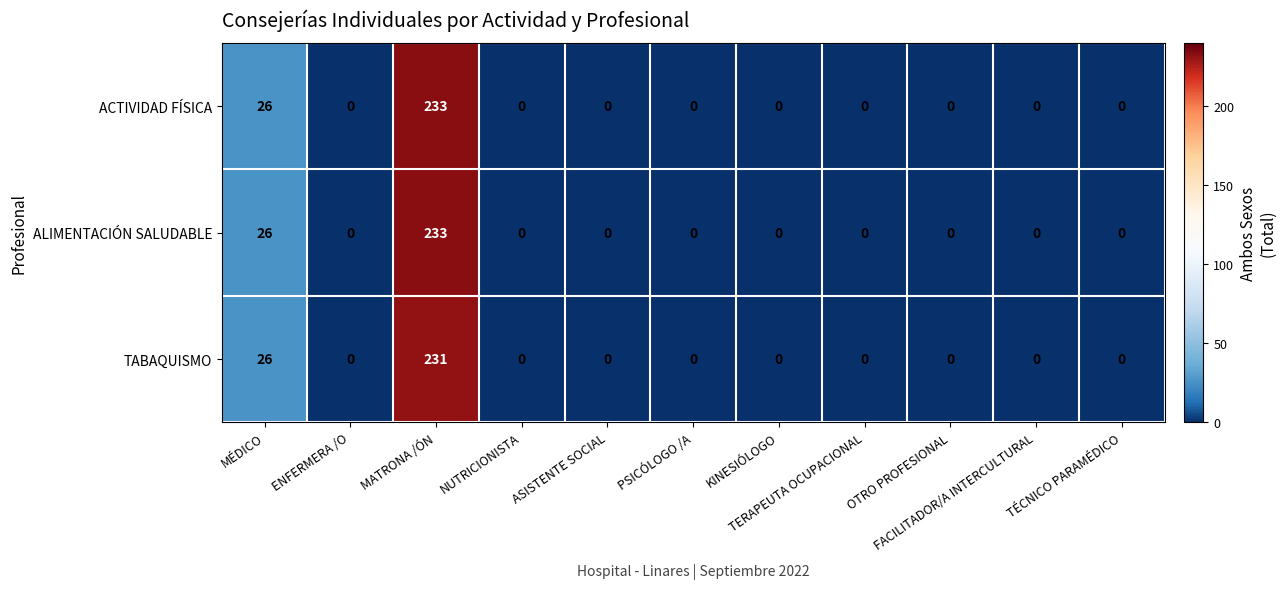

Which category has the highest value across all series?

MATRONA /ÓN